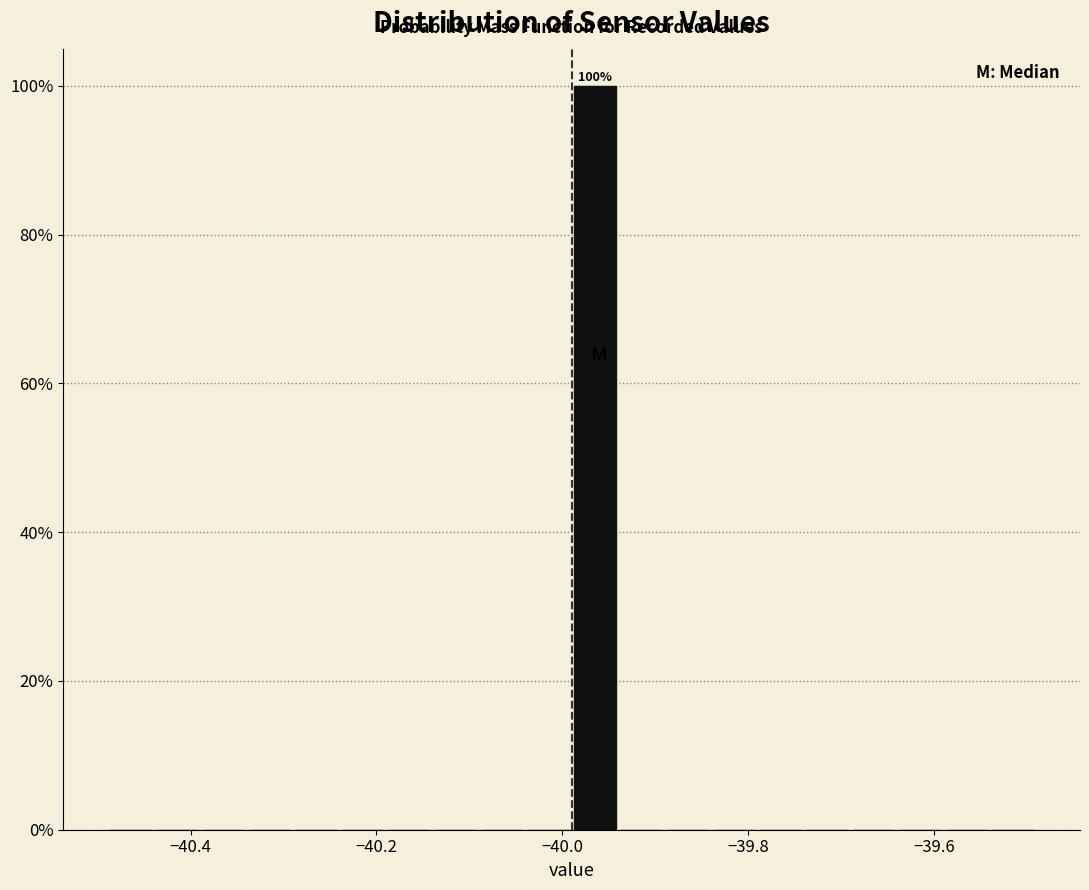

Read against the x-axis, roughly where is the centre of the tallest bar?

-39.96